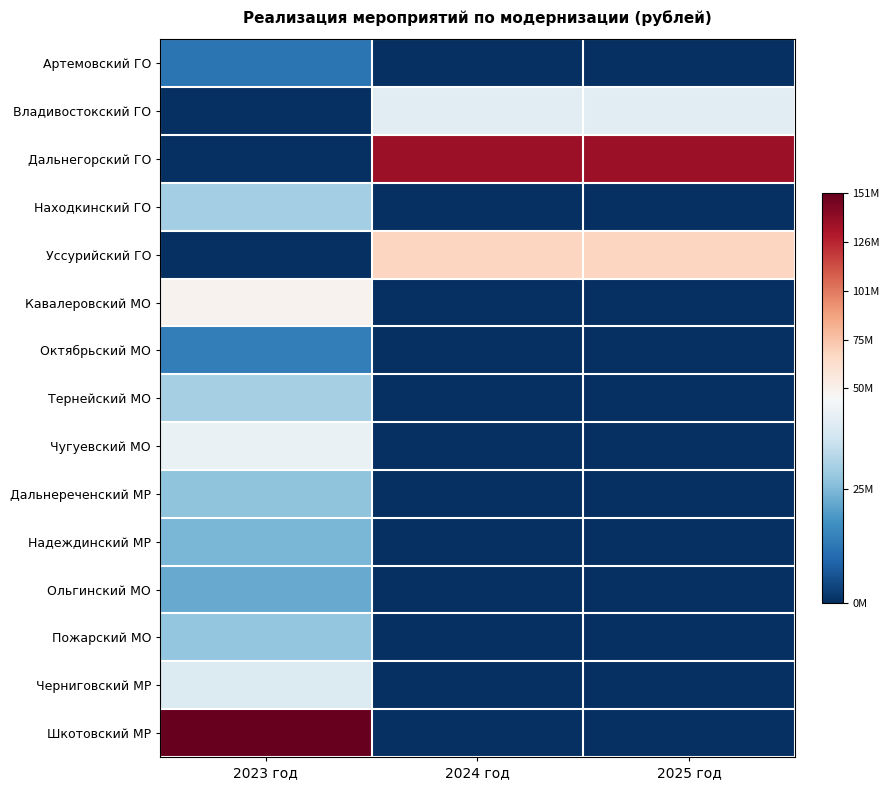

Reading left to right, transcribe all the data shown in this chart.

Артемовский ГО: 2023 год=12271778.1	2024 год=0.0	2025 год=0.0
Владивостокский ГО: 2023 год=0.0	2024 год=40626951.2	2025 год=40626951.2
Дальнегорский ГО: 2023 год=0.0	2024 год=135365853.7	2025 год=135365853.7
Находкинский ГО: 2023 год=29781666.7	2024 год=0.0	2025 год=0.0
Уссурийский ГО: 2023 год=0.0	2024 год=67682926.8	2025 год=67682926.8
Кавалеровский МО: 2023 год=49221199.9	2024 год=0.0	2025 год=0.0
Октябрьский МО: 2023 год=13878262.0	2024 год=0.0	2025 год=0.0
Тернейский МО: 2023 год=30126171.4	2024 год=0.0	2025 год=0.0
Чугуевский МО: 2023 год=42434564.7	2024 год=0.0	2025 год=0.0
Дальнереченский МР: 2023 год=27217546.0	2024 год=0.0	2025 год=0.0
Надеждинский МР: 2023 год=24567110.9	2024 год=0.0	2025 год=0.0
Ольгинский МО: 2023 год=22564553.6	2024 год=0.0	2025 год=0.0
Пожарский МО: 2023 год=27895523.9	2024 год=0.0	2025 год=0.0
Черниговский МР: 2023 год=39067709.7	2024 год=0.0	2025 год=0.0
Шкотовский МР: 2023 год=150988440.0	2024 год=0.0	2025 год=0.0